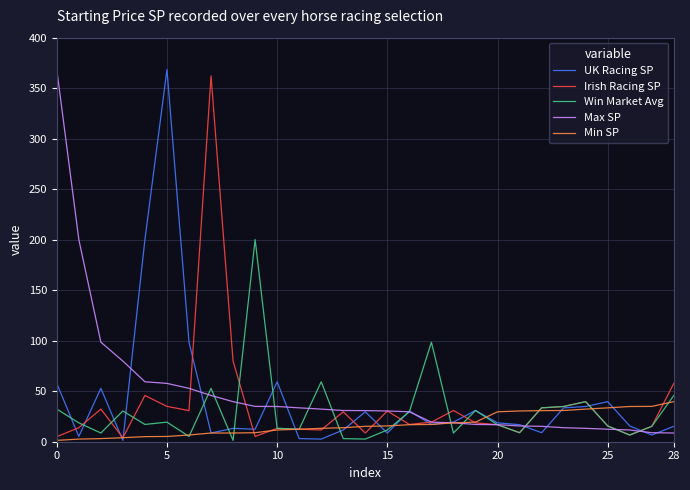

What is the maximum value for Win Market Avg?

200.2